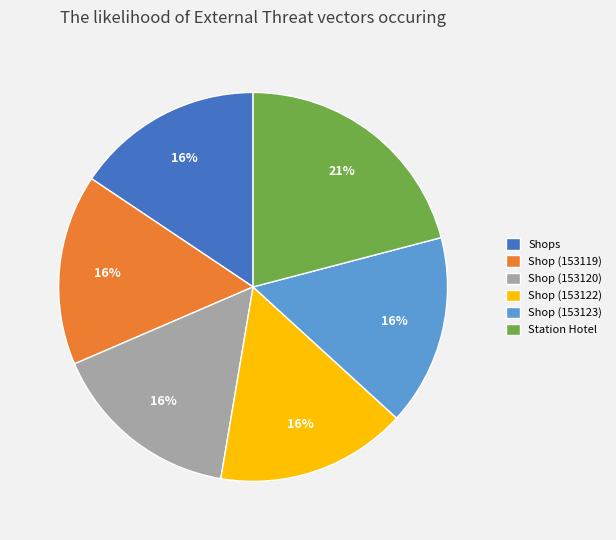

Which slice is the largest?

Station Hotel